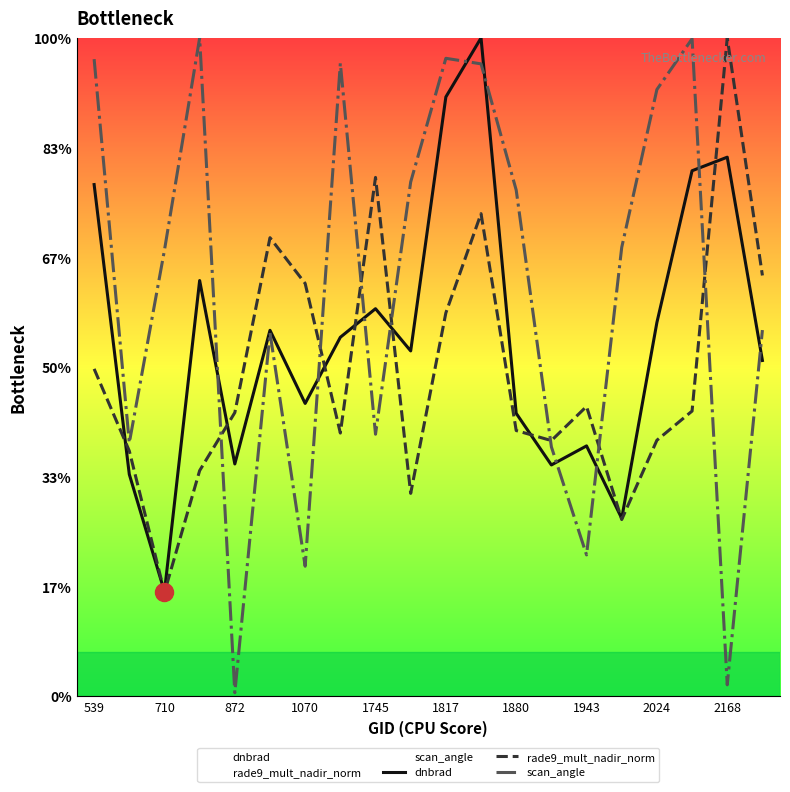

At which category is the sum across all series the highest?

11